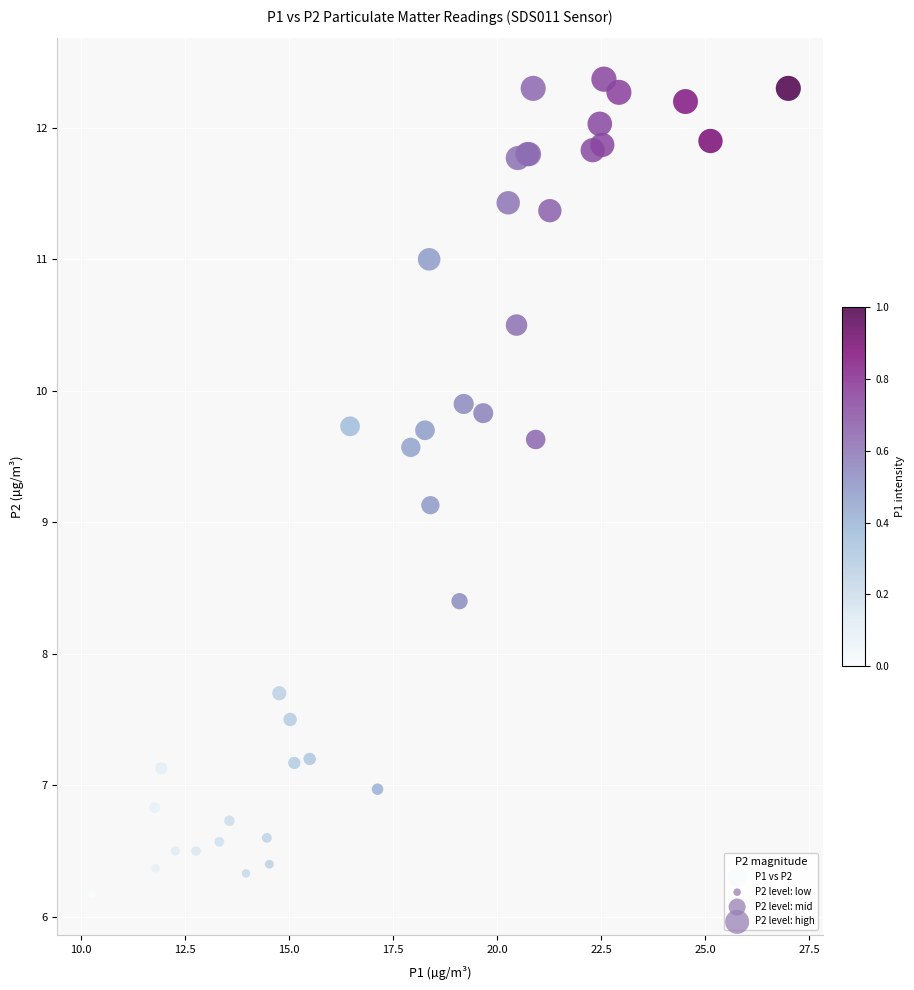

What Y value in the scatter plot is closest to 9?

9.1